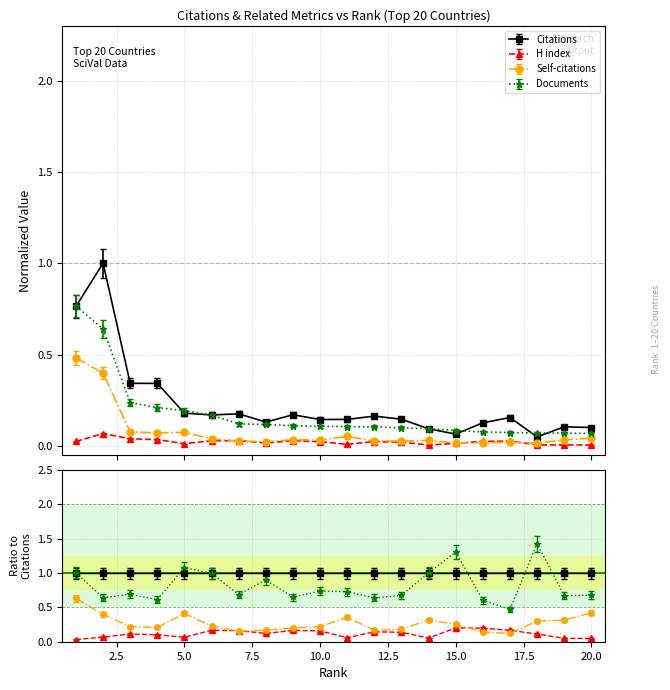

The H index series shows 0.0 at 17. True or false?

False